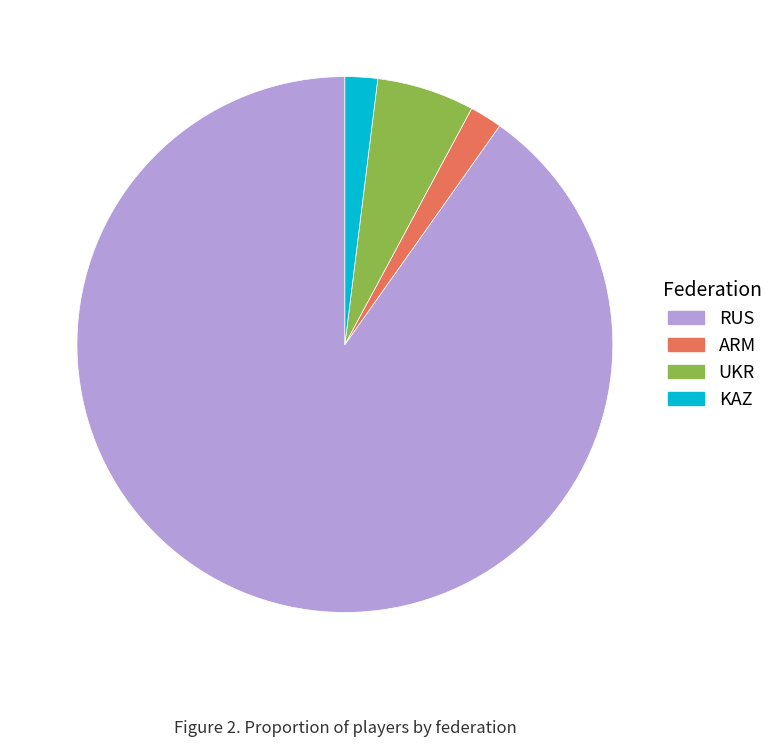

Which slice is the largest?

RUS